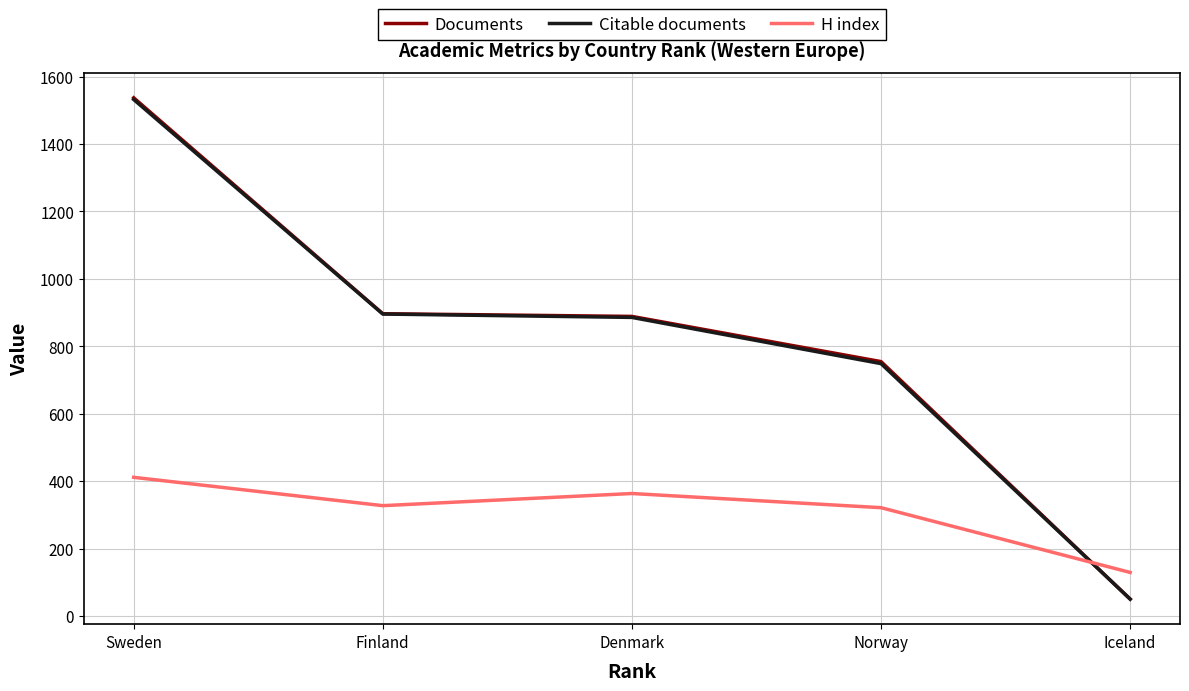

Does the chart display data point markers on the line(s)?

No